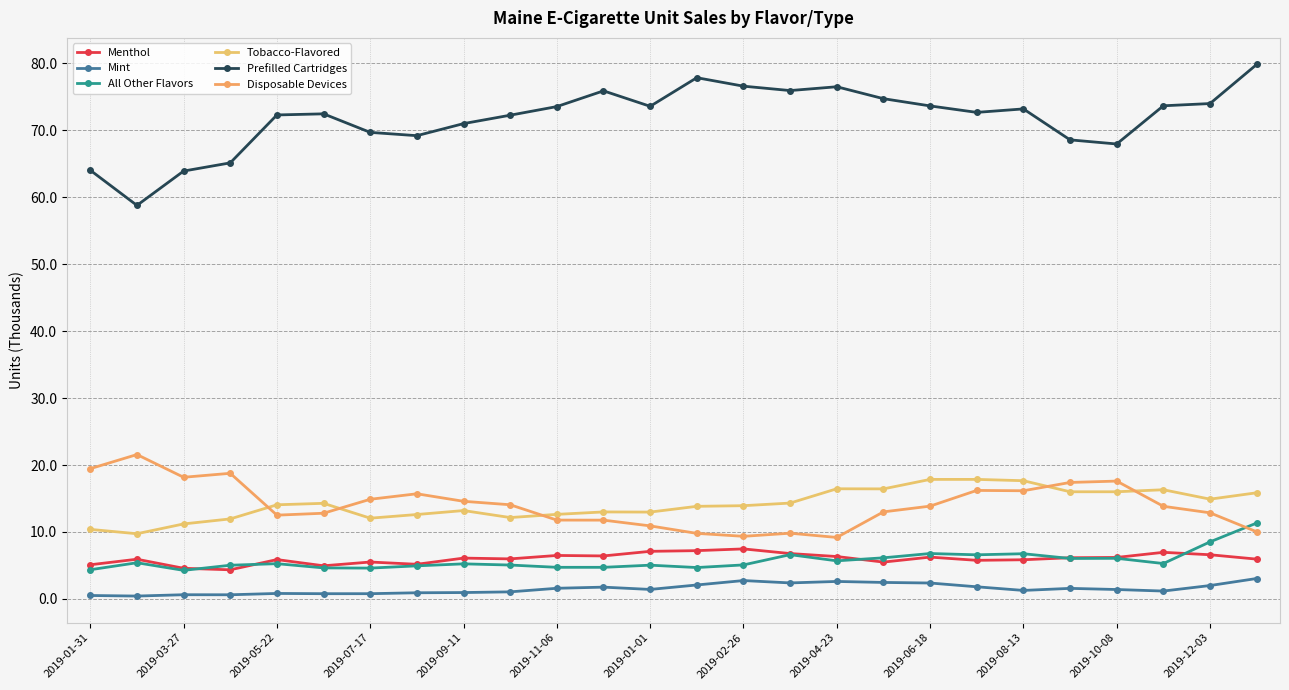

At how many categories does at least one series exceed 21?

26